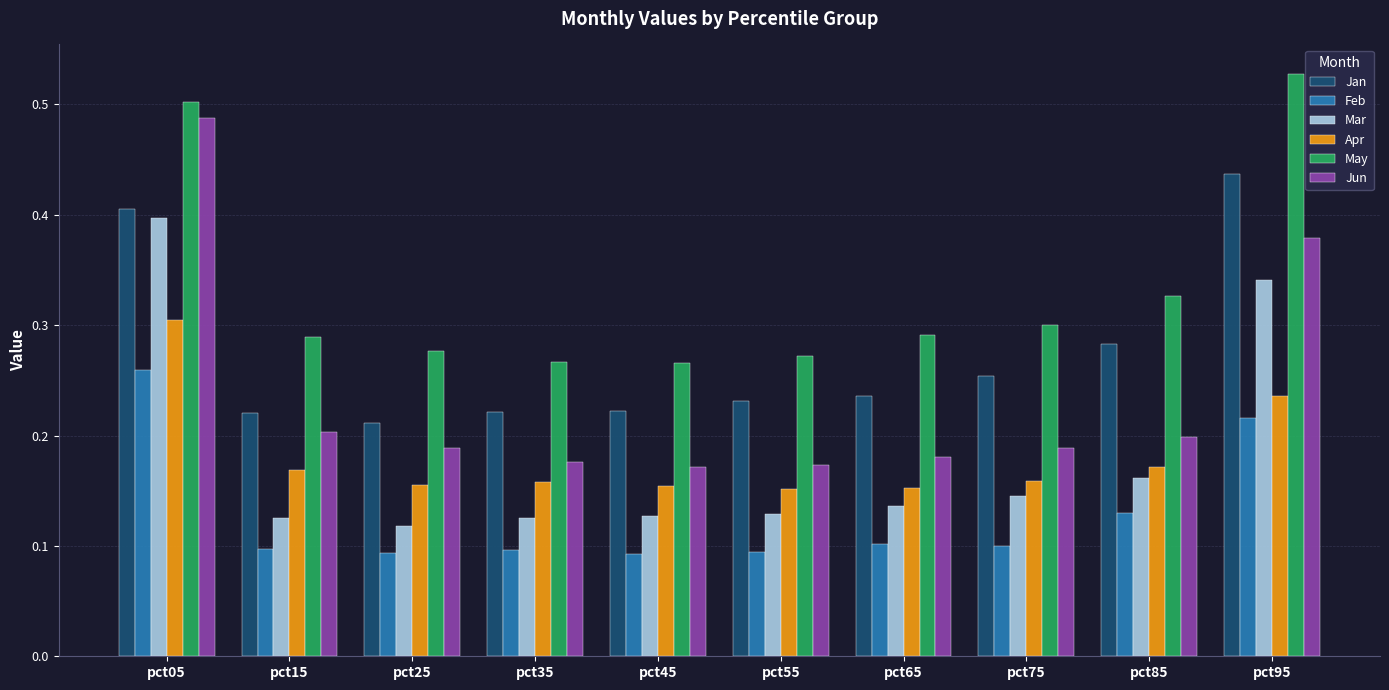

Which series has the largest range (max minus min)?

Jun